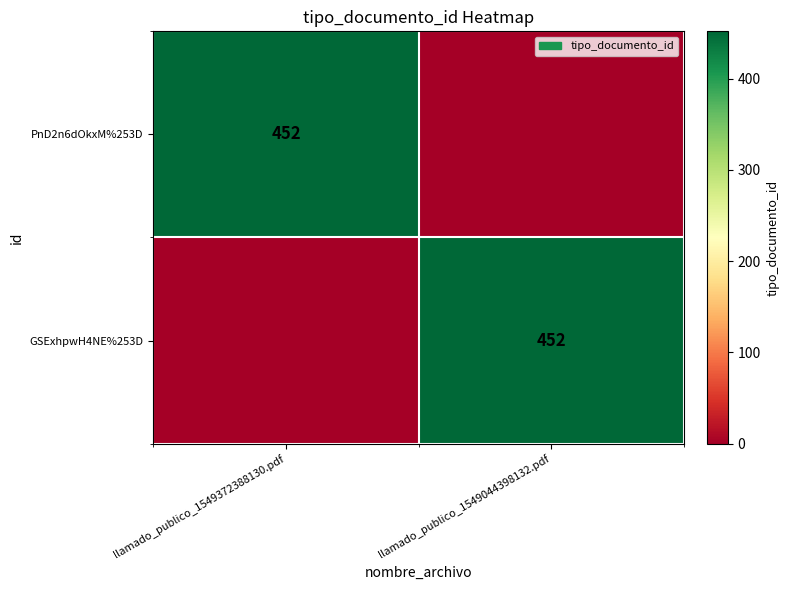

The GSExhpwH4NE%253D series shows 452 at llamado_publico_1549044398132.pdf. True or false?

True